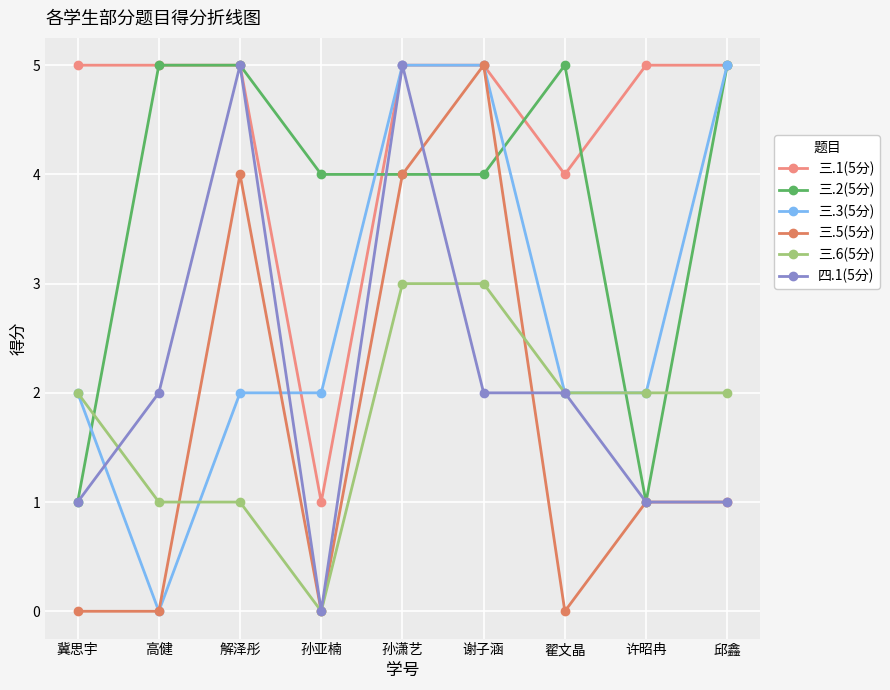

What is the label of the 3rd point from the right?

翟文晶